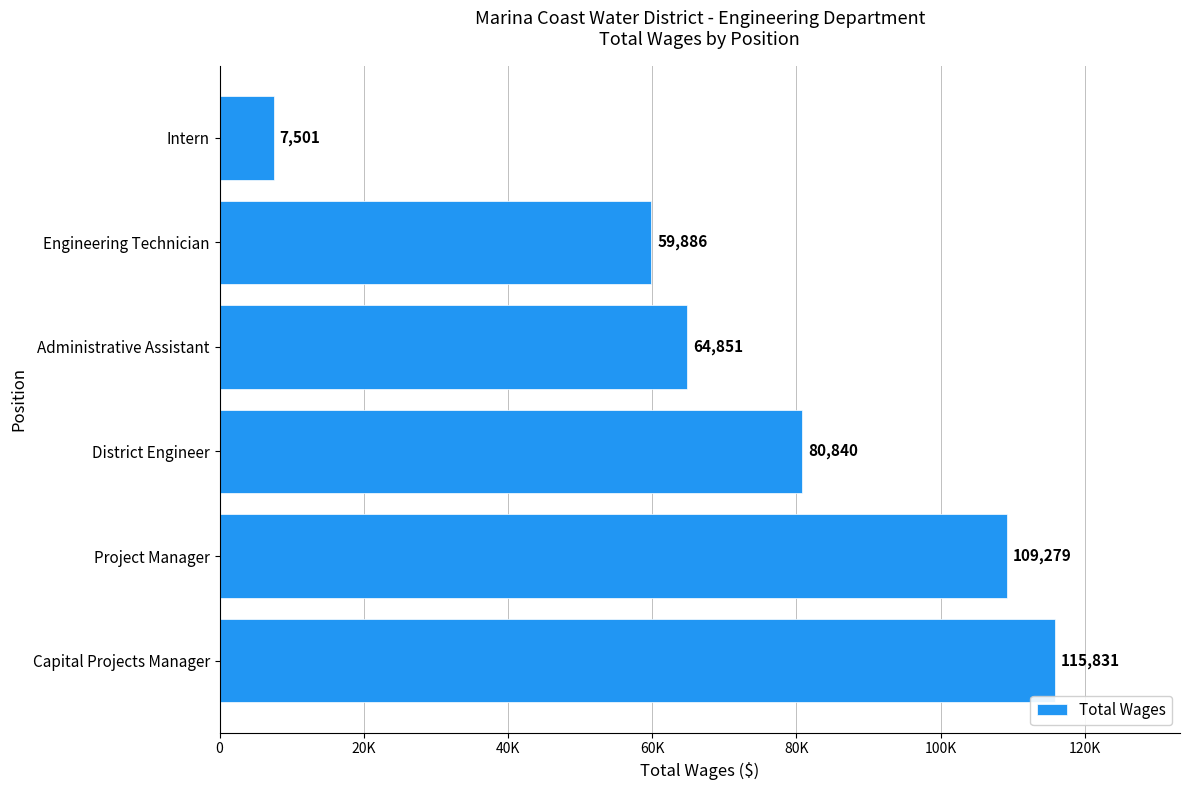

How many values are below 80840?

3